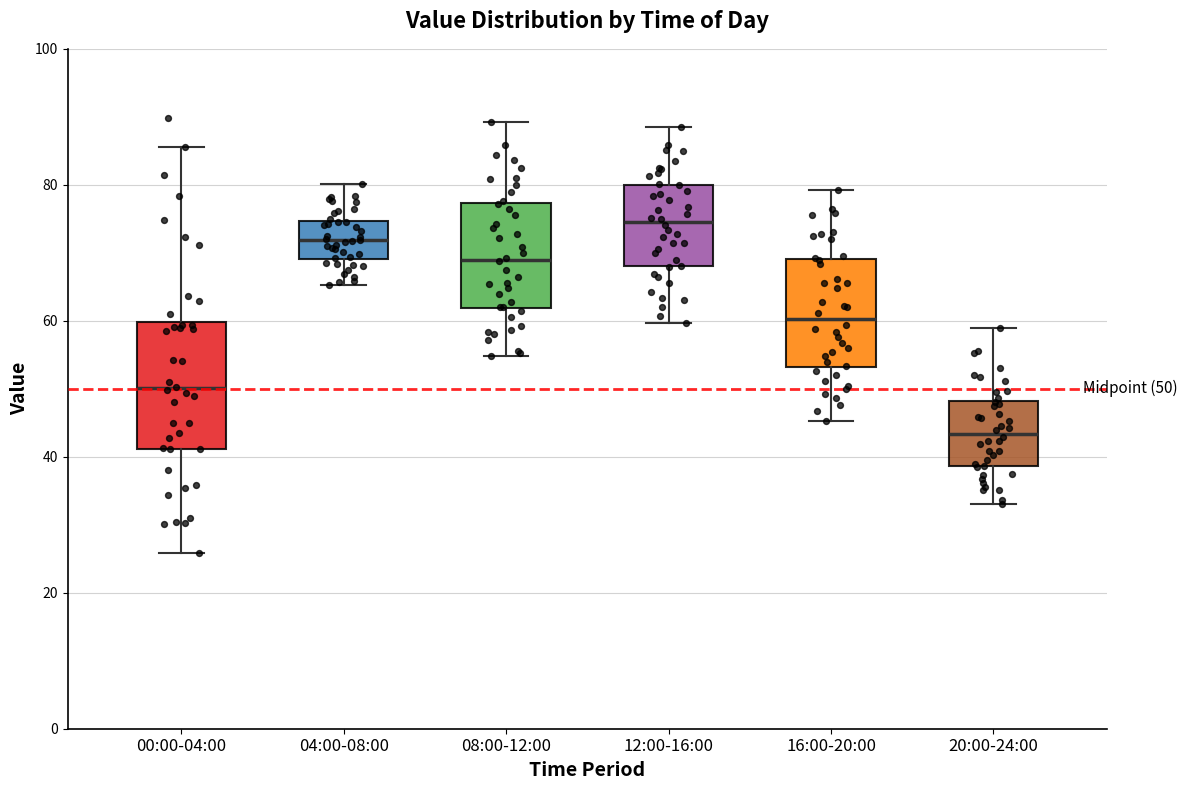

Which box's median line is the lowest?

20:00-24:00